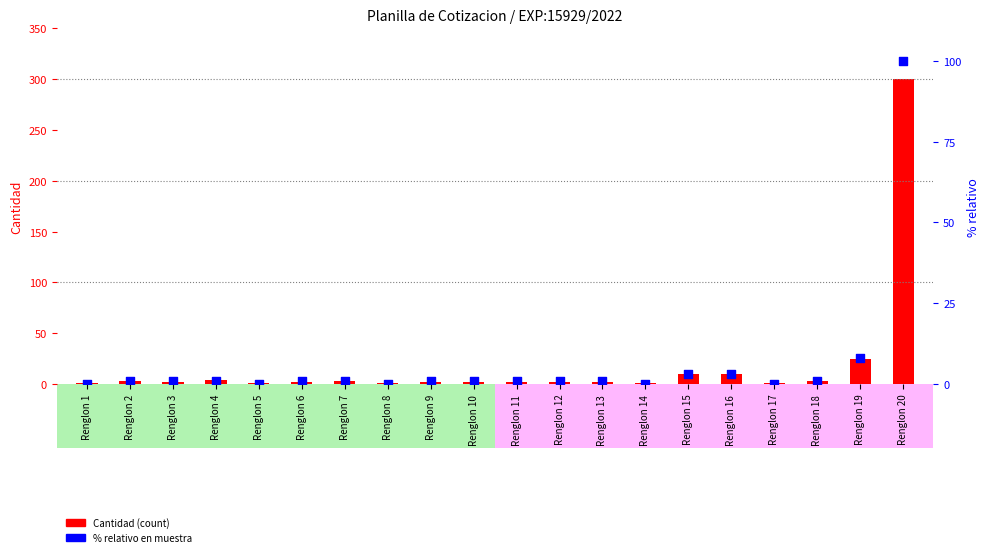

Which series has the widest spread of Y values?

Cantidad